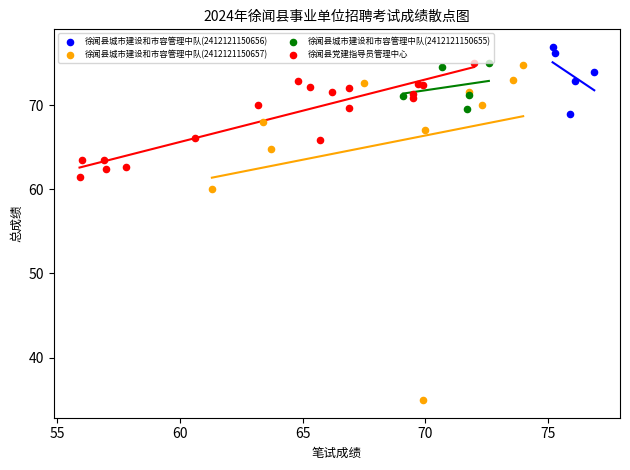

Which series has the widest spread of Y values?

徐闻县城市建设和市容管理中队(2412121150657)